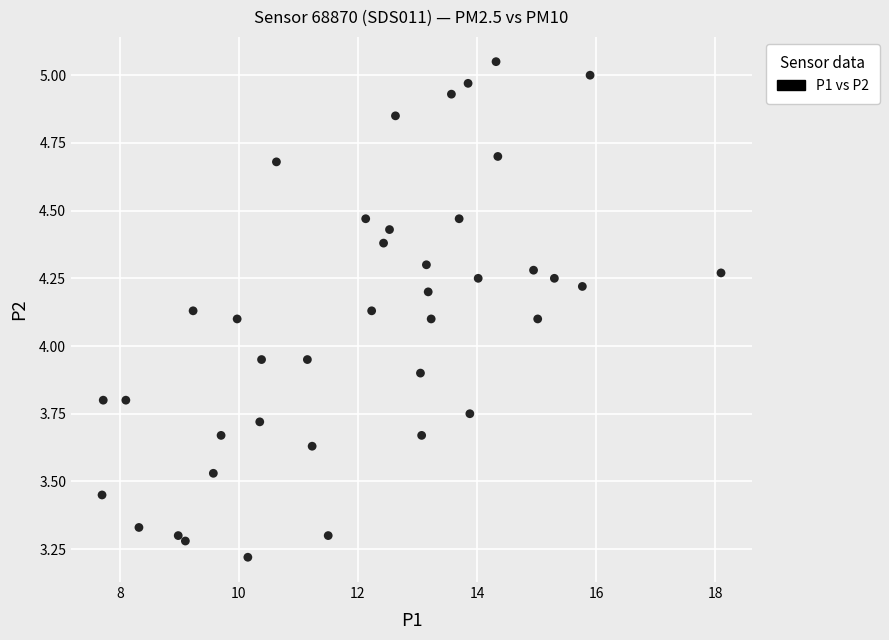

What is the range of Y values (max minus min)?

1.8